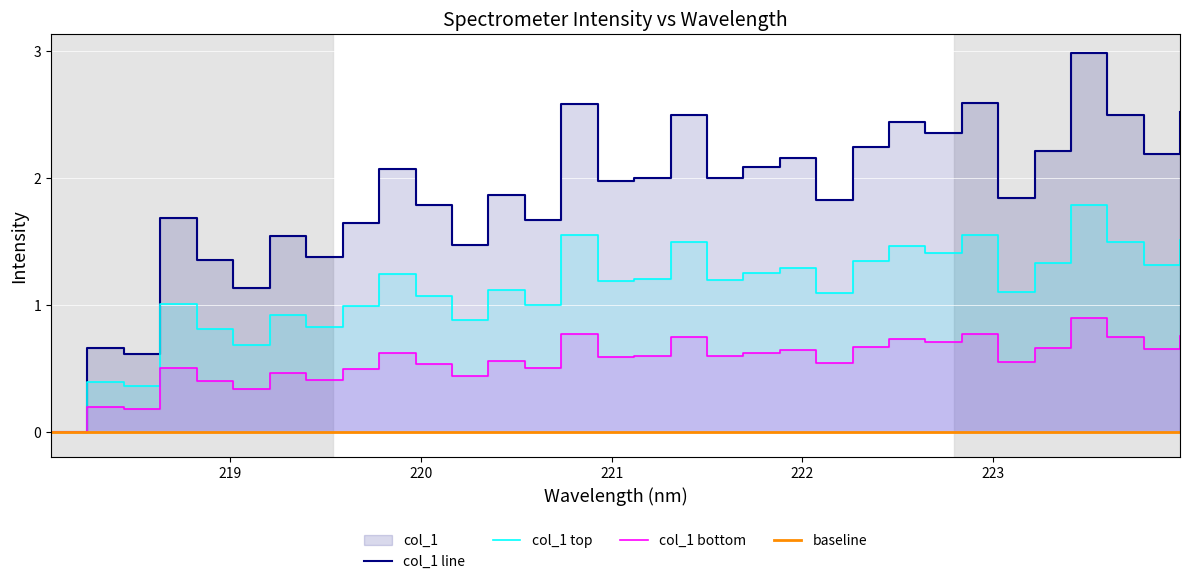

What is the change in value from 218.2508 to 223.7895?

+1.5